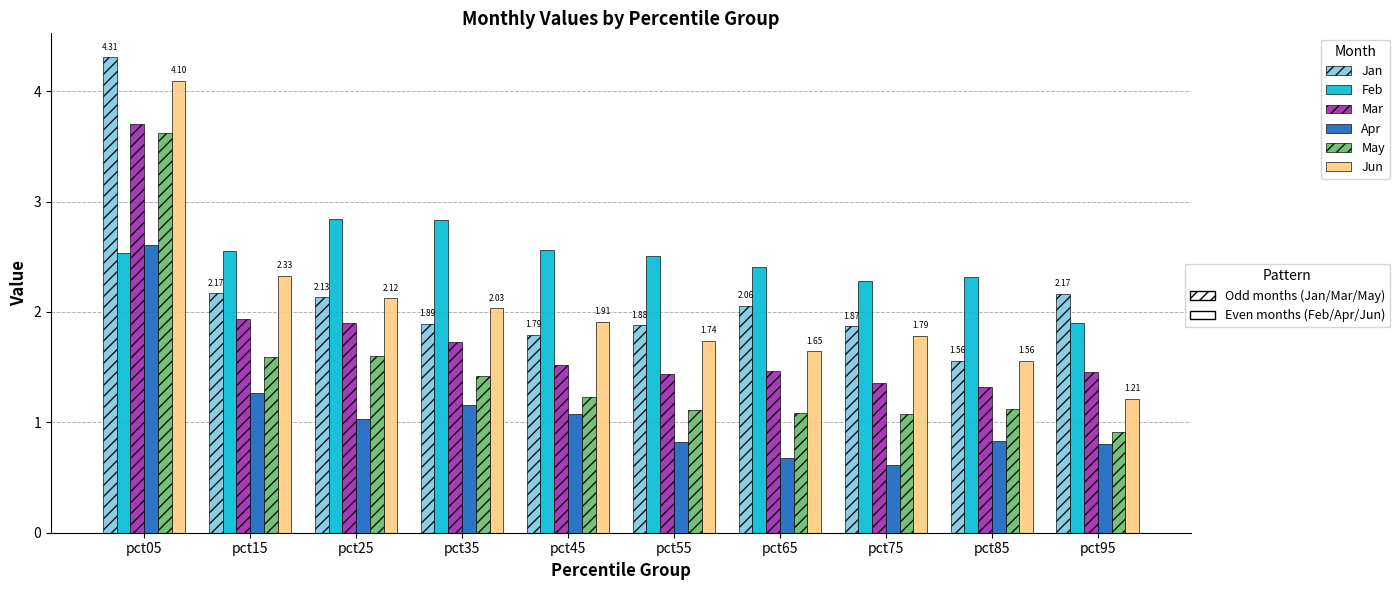

How many distinct data groups are displayed?

6